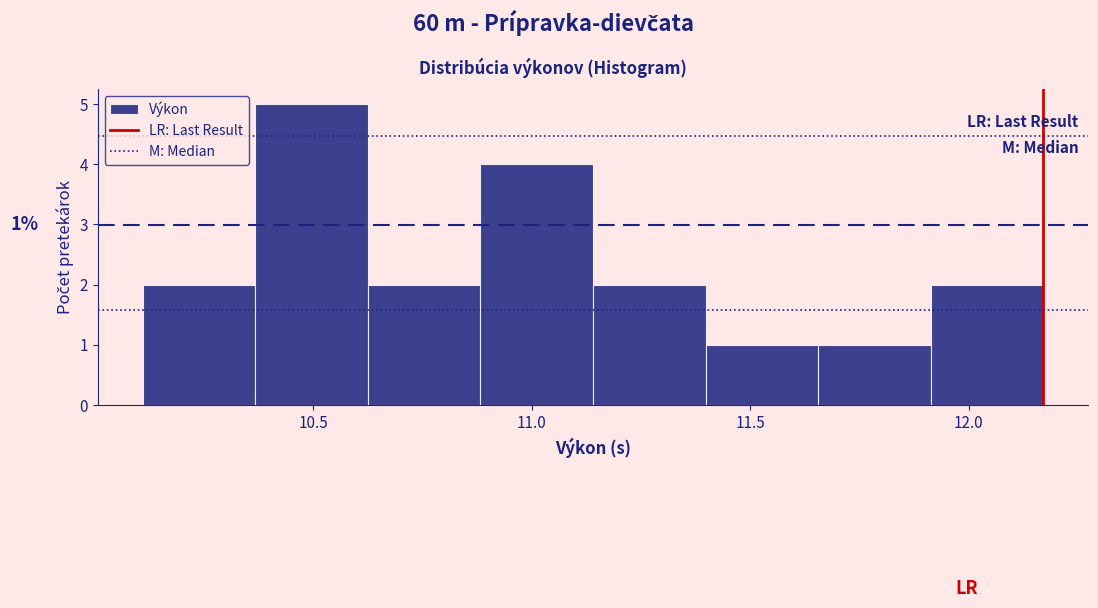

Over which range of the x-axis is the bar tallest?

10.35 to 10.65